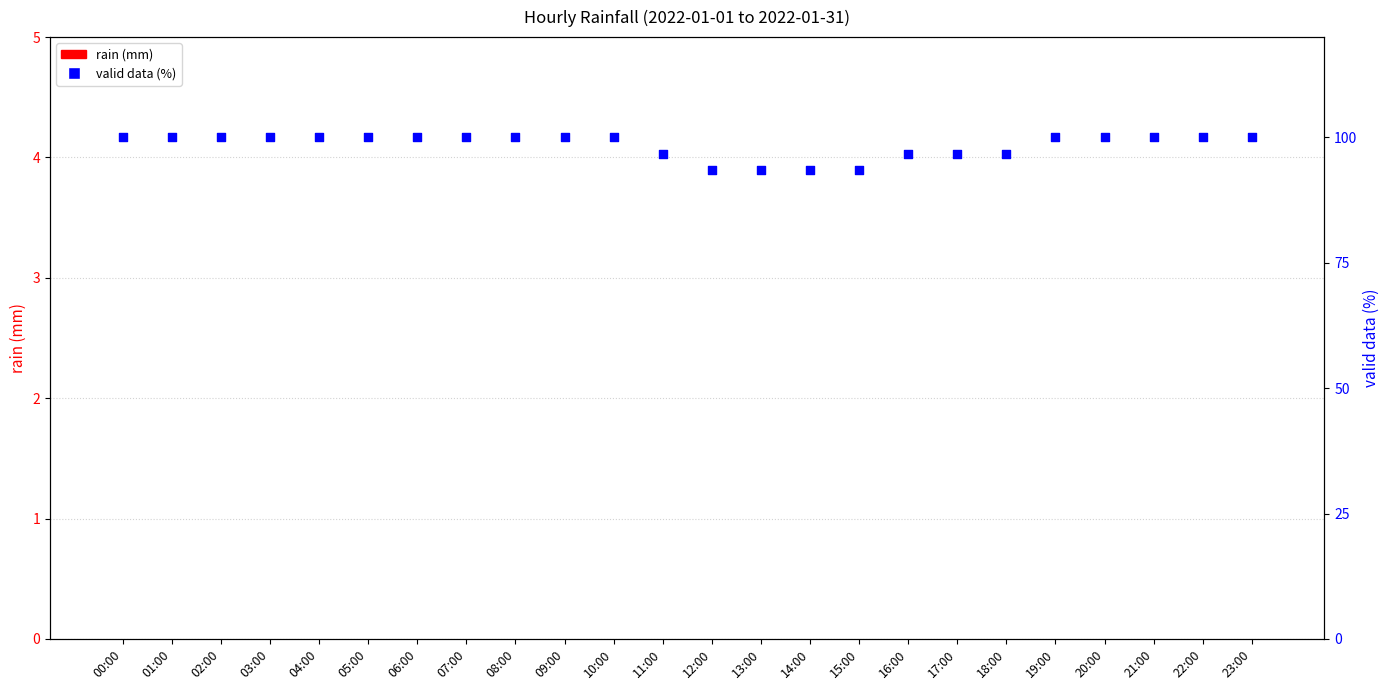

What is the total value across all series at 15:00?

93.5